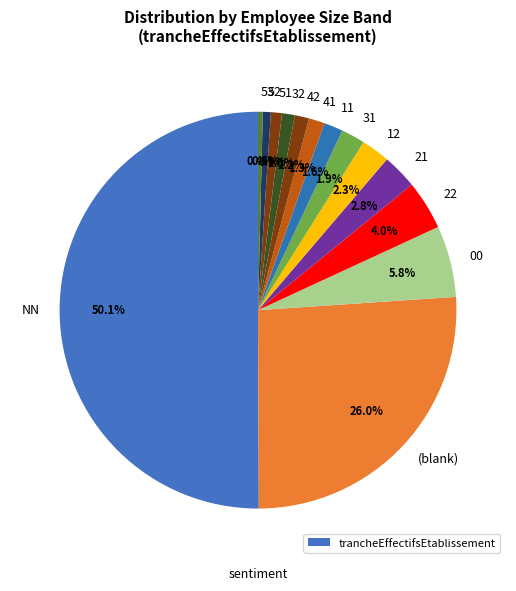

How many segments does this pie chart have?

14